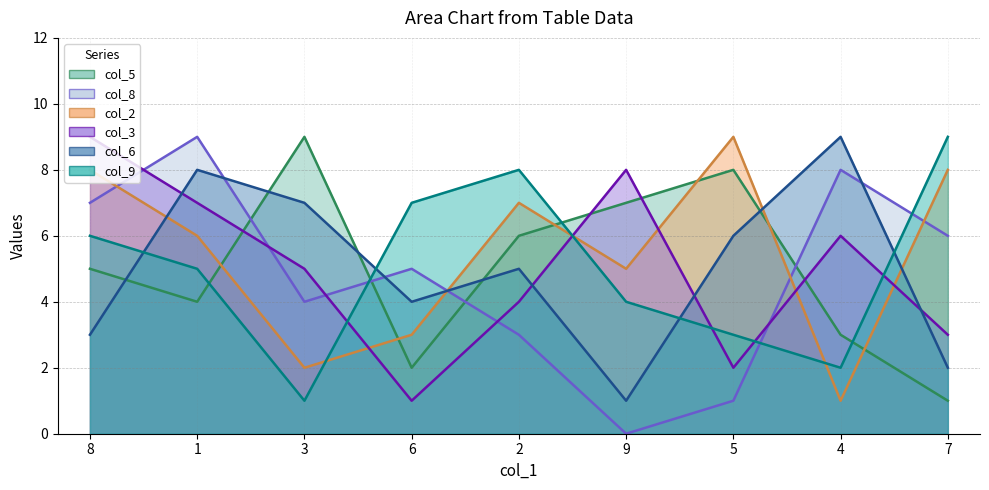

Rank the categories by col_5 value from highest to lowest.

3, 5, 9, 2, 8, 1, 4, 6, 7